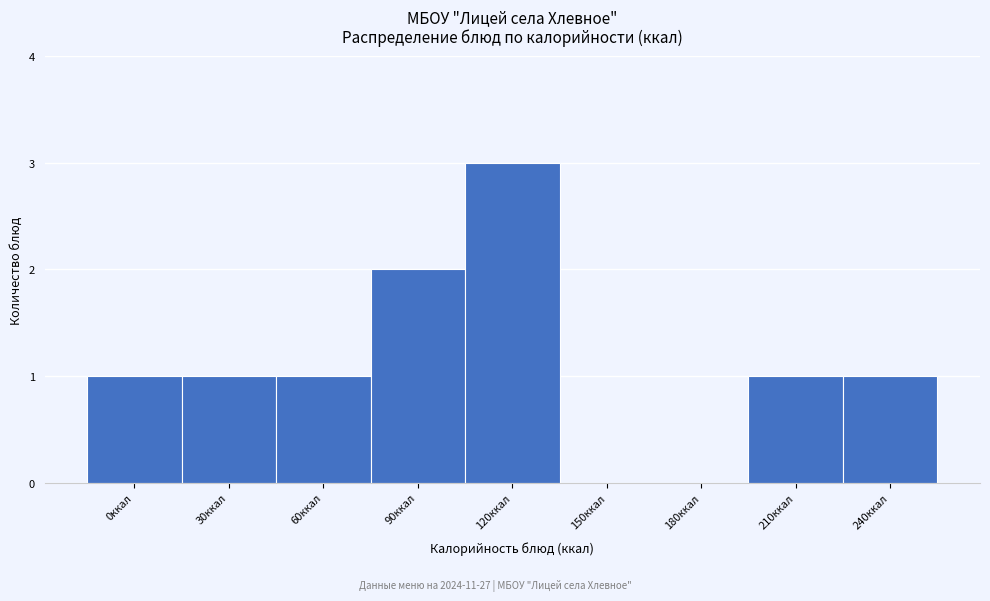

Reading right to left, list all the values displayed in this chart.

240ккал=1	210ккал=1	180ккал=0	150ккал=0	120ккал=3	90ккал=2	60ккал=1	30ккал=1	0ккал=1